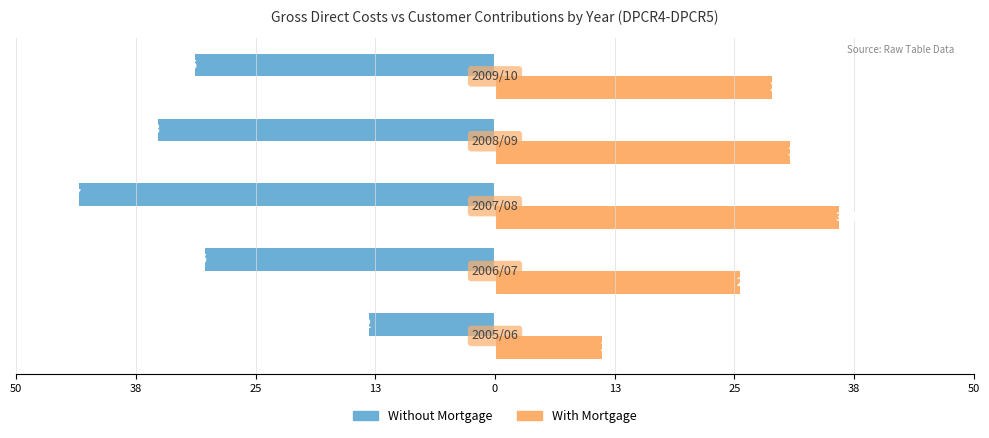

What are all the series names shown in the legend?

Without Mortgage, With Mortgage